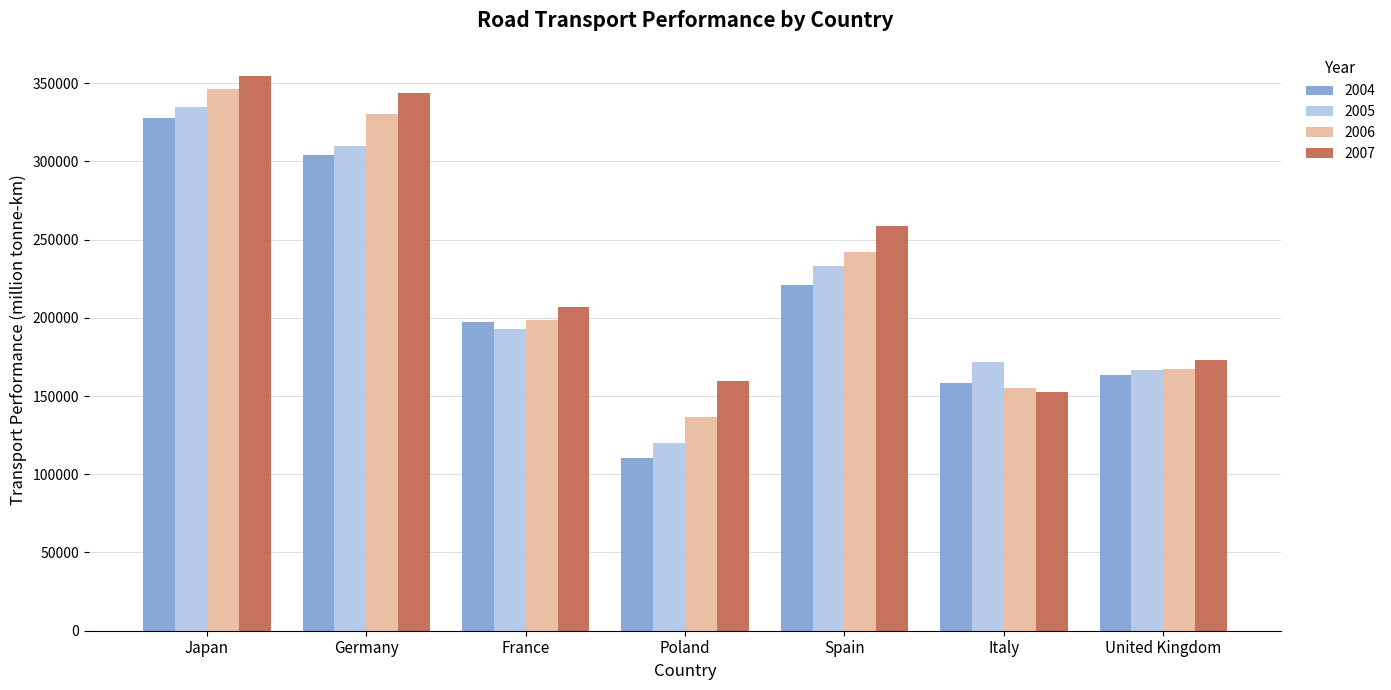

What is the difference between the highest and lowest values at France?

13872